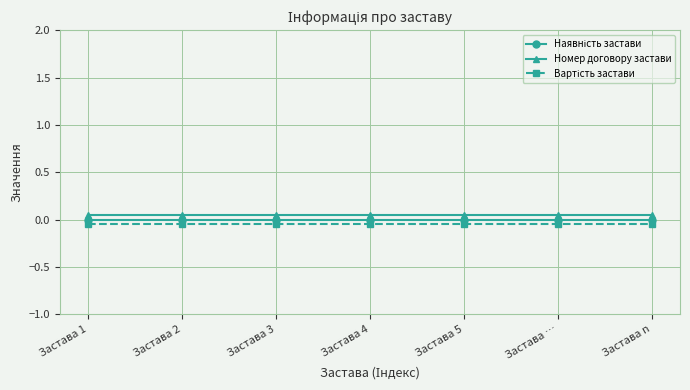

What is the label of the 3rd point from the left?

Застава 3